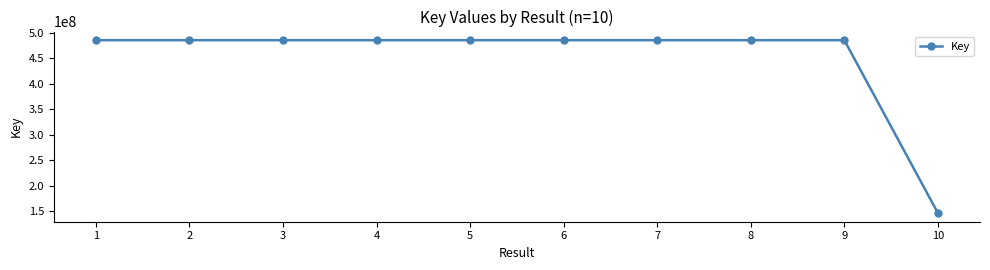

What is the ratio of the value at 1 to the value at 4?

1.0